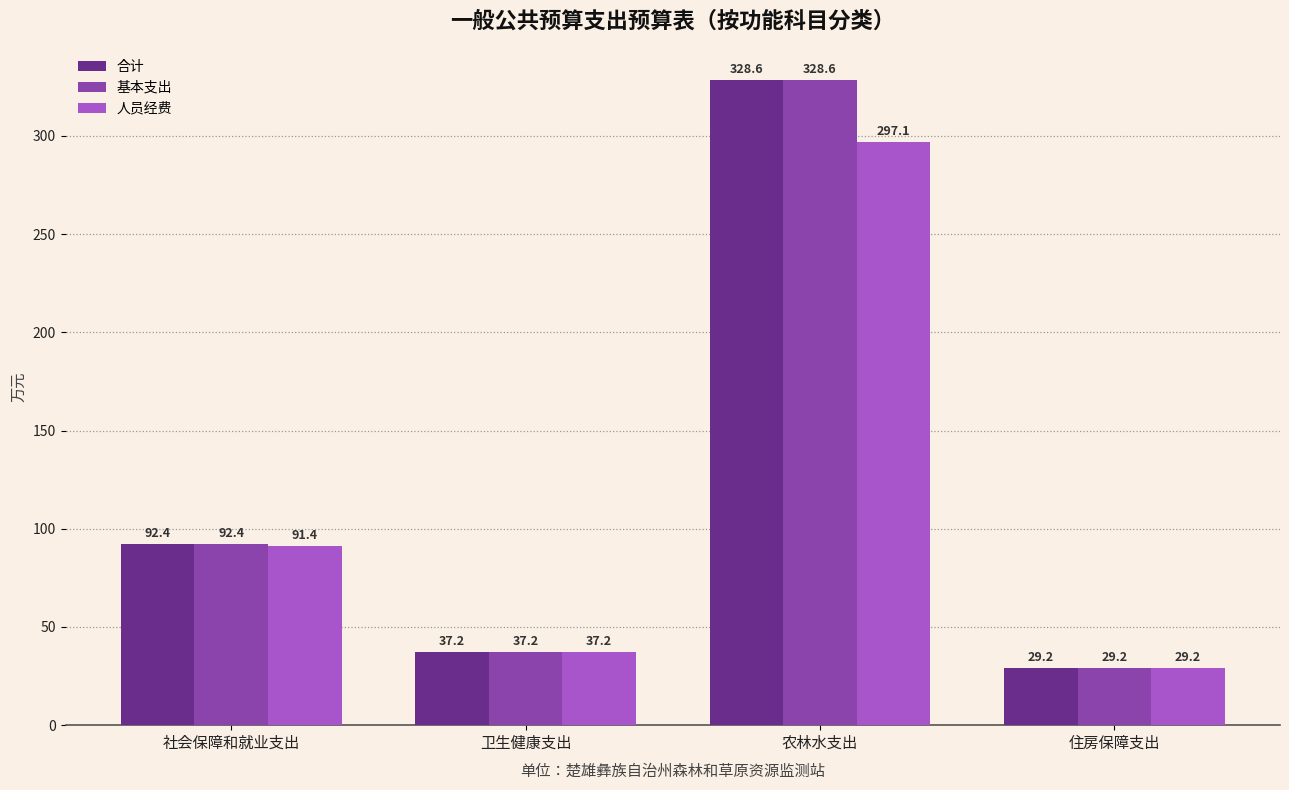

At which label is 合计 closest to 178?

社会保障和就业支出